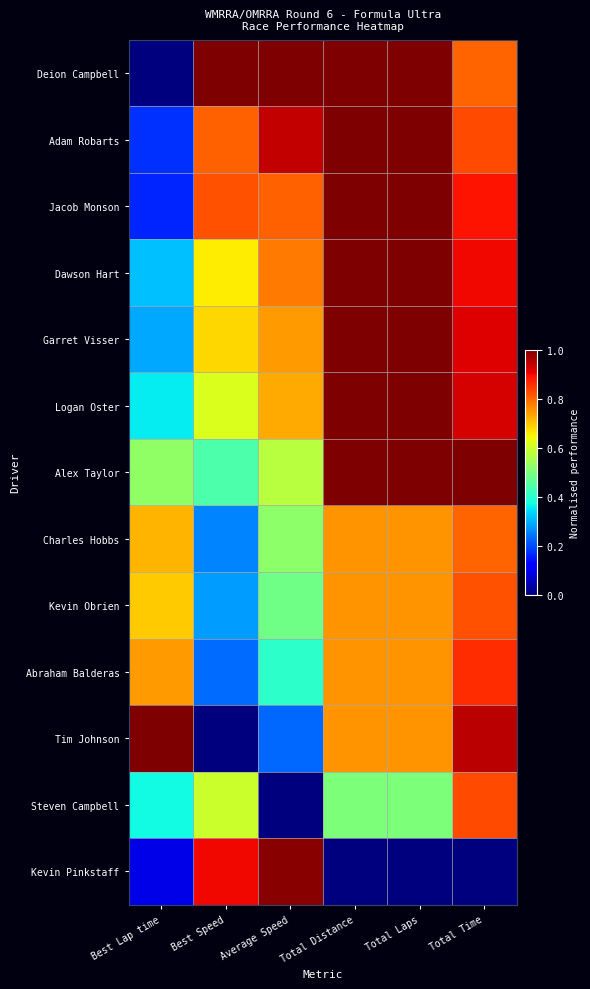

Between Best Lap time and Best Speed, which is larger?

Best Speed